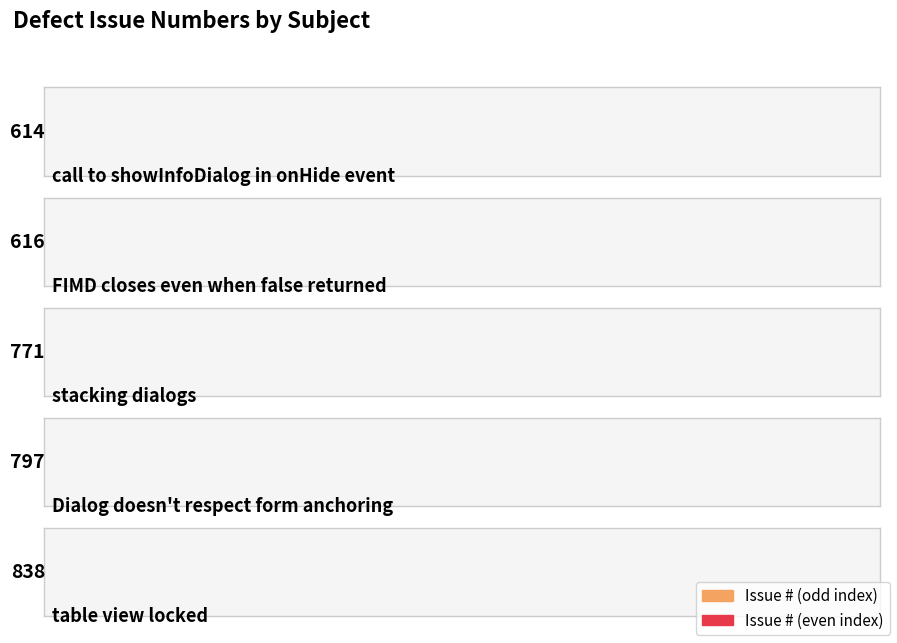

What is the change in value from stacking dialogs to Dialog doesn't respect form anchoring?

+26